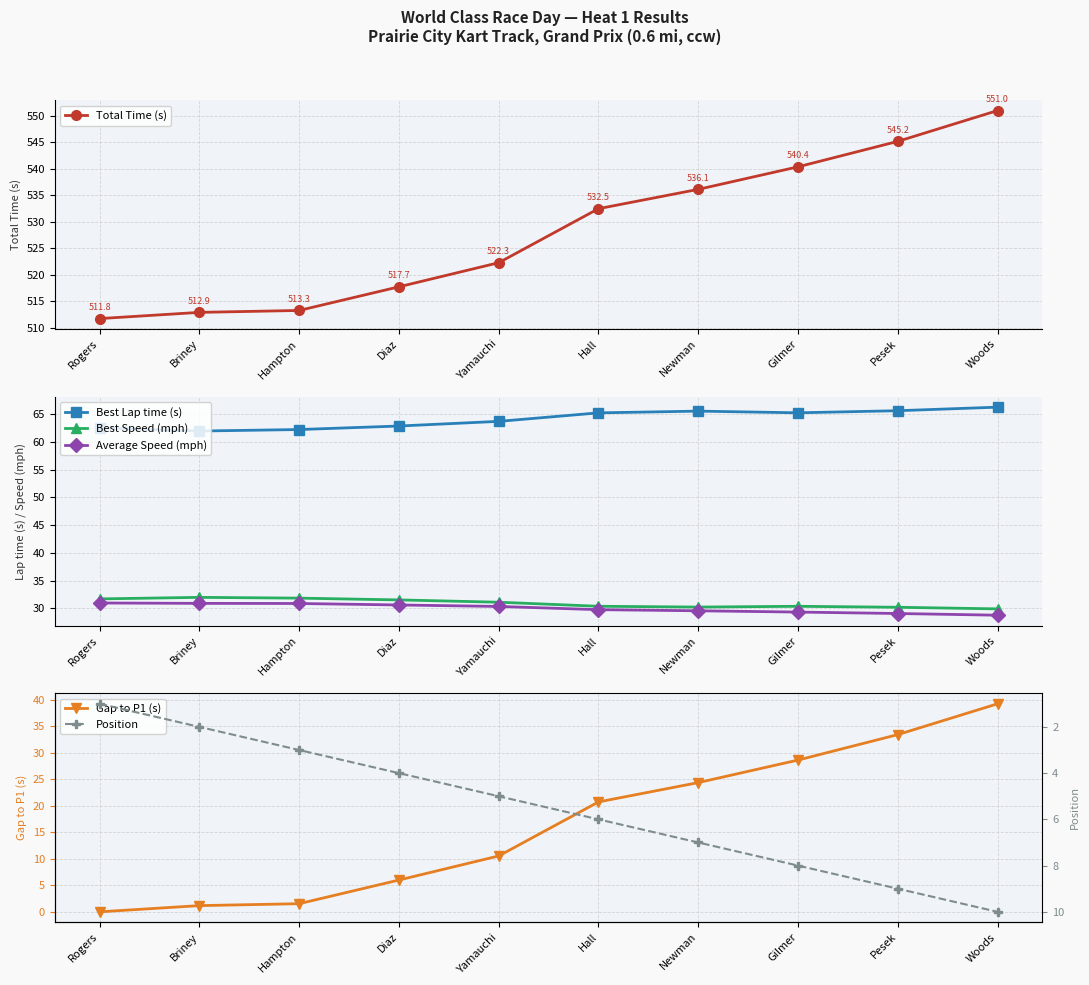

True or false: Gap to P1 (s) and Total Time (s) intersect in this chart.

False